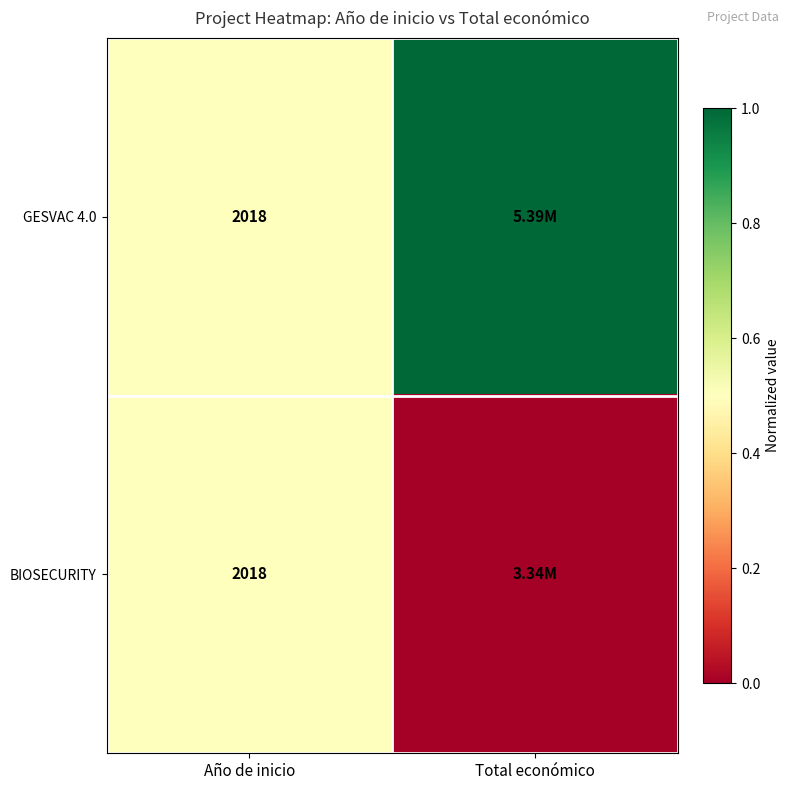

What is the total value across all series at Año de inicio?

4036